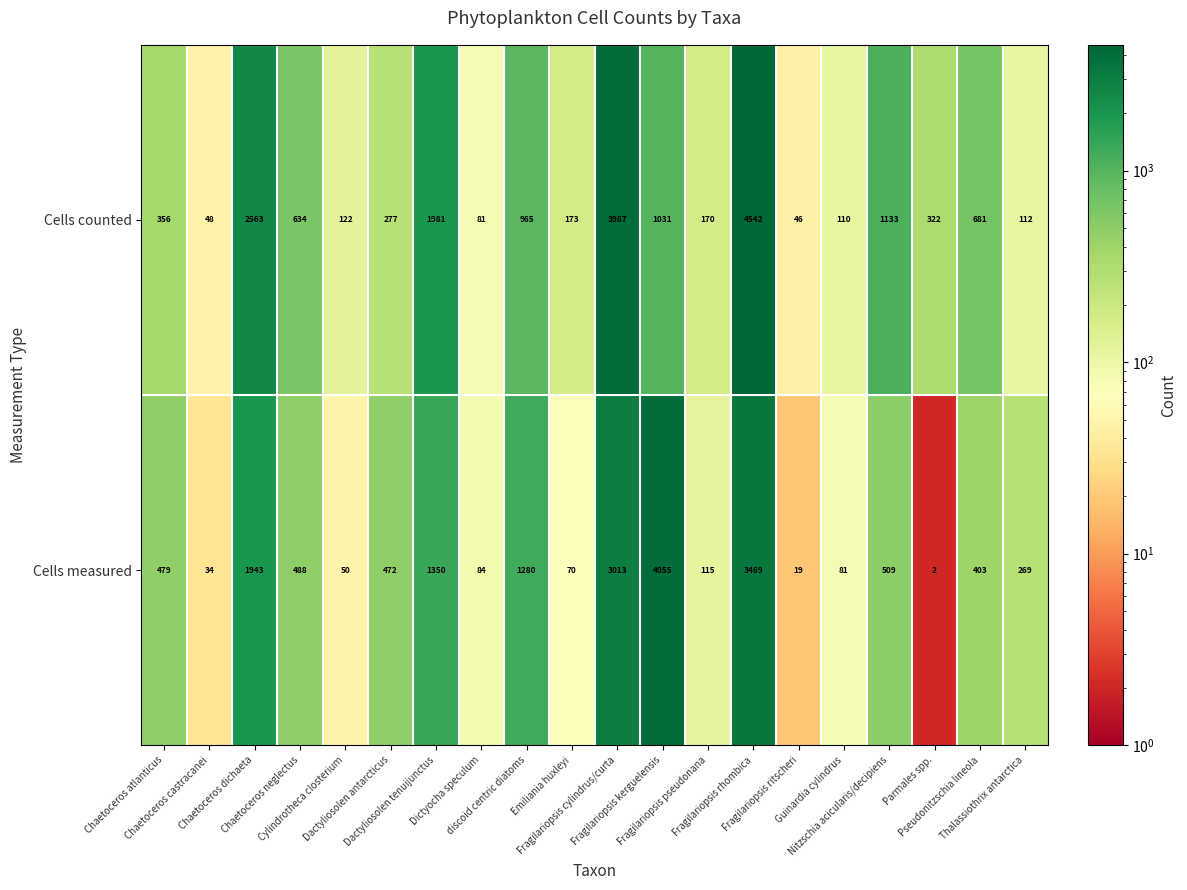

Which series has the widest spread of values?

Cells counted